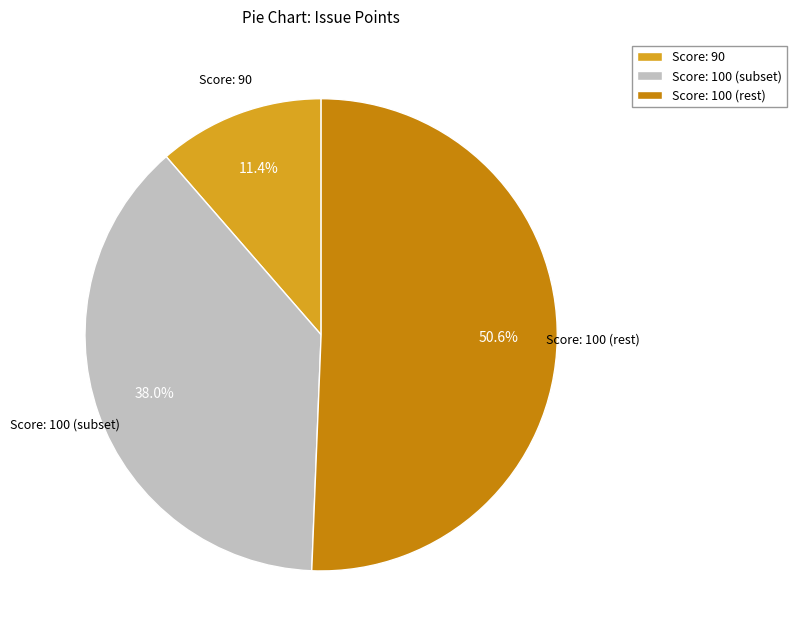

Is there any slice that represents more than half of the pie?

Yes